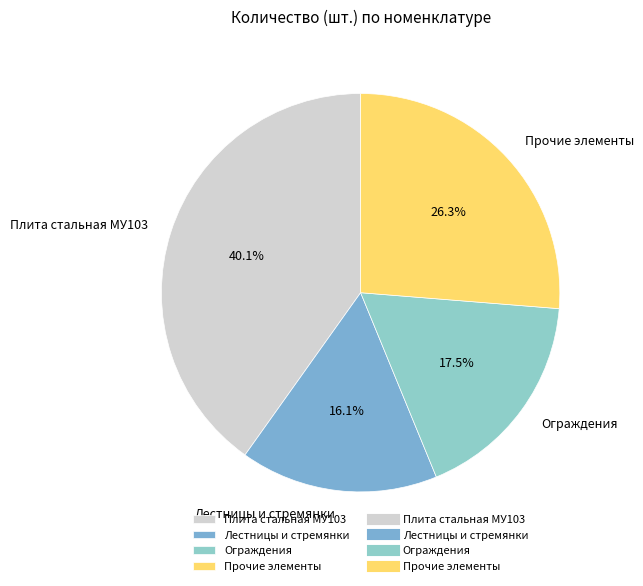

Count the number of slices in the pie.

4